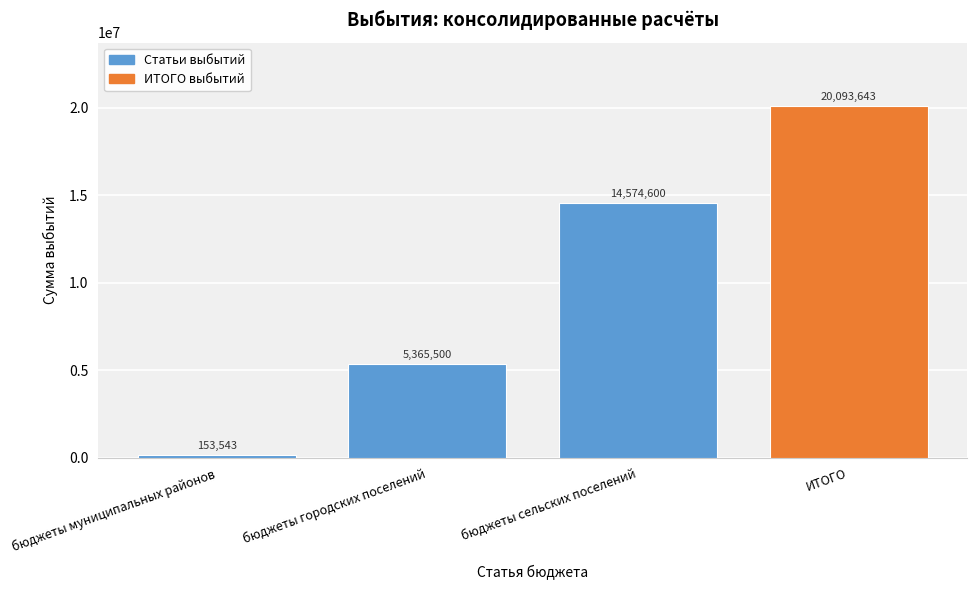

Reading right to left, extract all data points from this chart.

20093643	14574600	5365500	153543